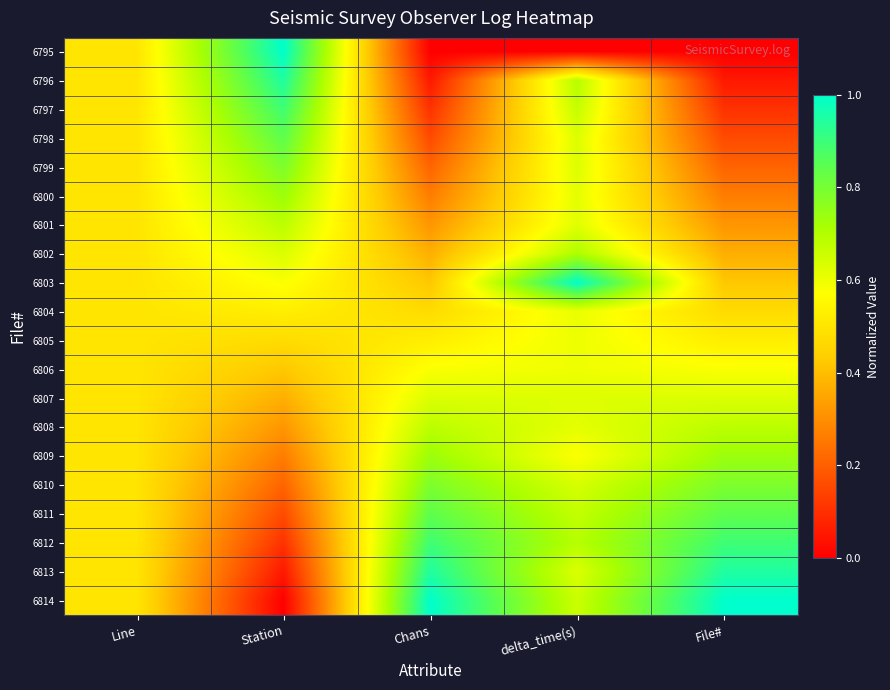

How many categories are shown in the chart?

5